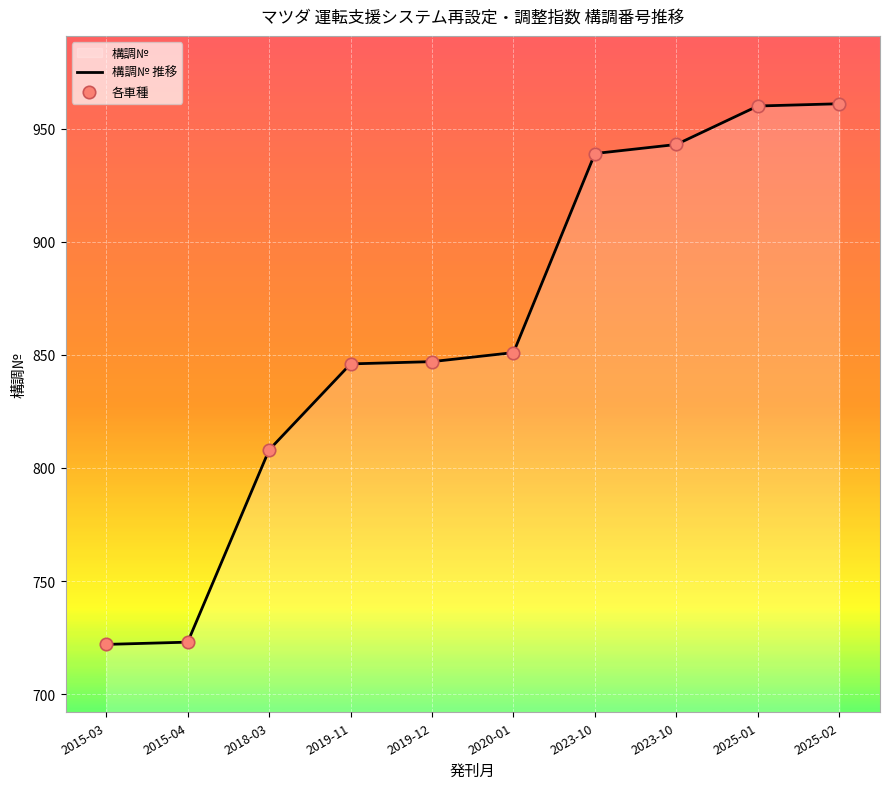

Which series has the largest total across all categories?

構調№ 推移